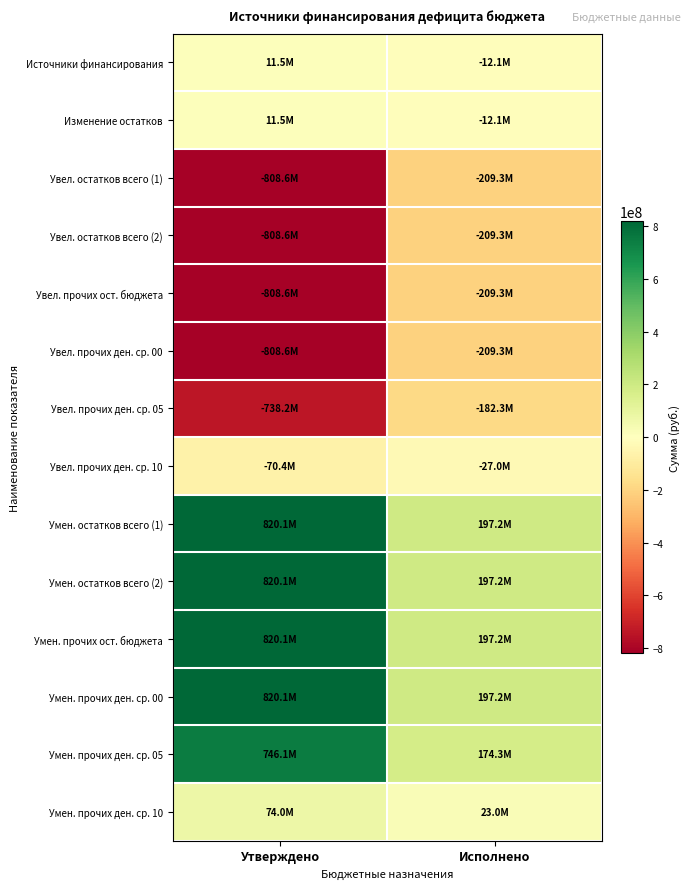

At which category is the sum across all series the highest?

Утверждено